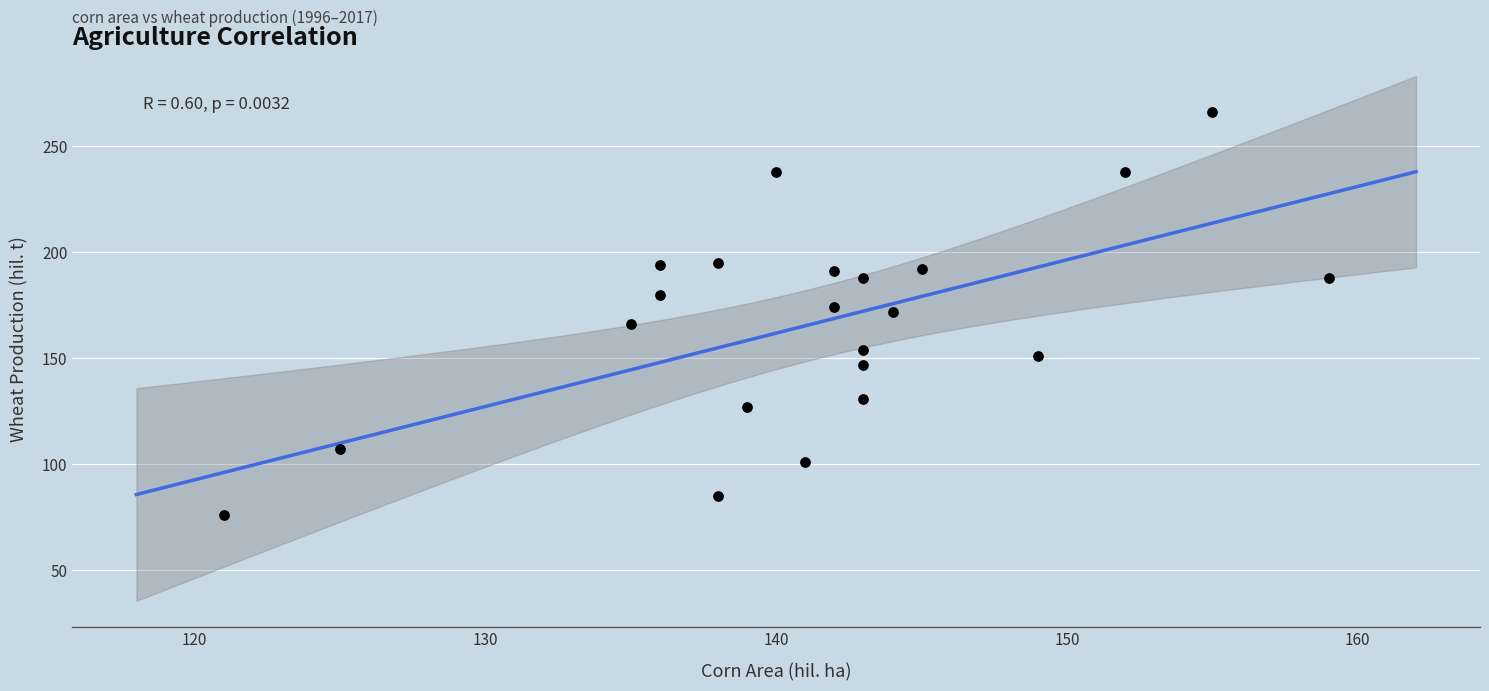

What is the range of X values (max minus min)?

38